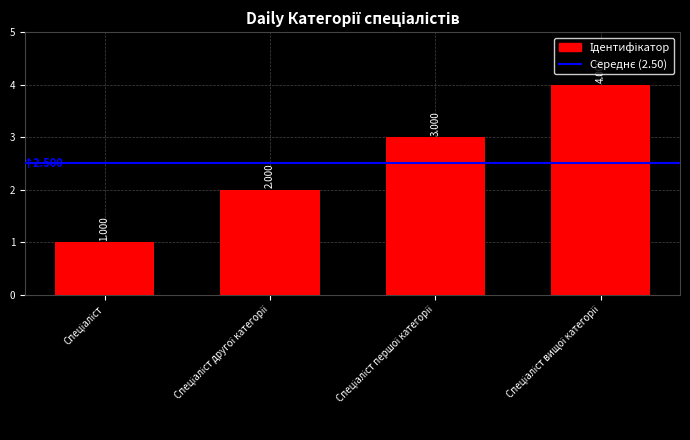

Rank the categories by value from highest to lowest.

Спеціаліст вищої категорії, Спеціаліст першої категорії, Спеціаліст другої категорії, Спеціаліст